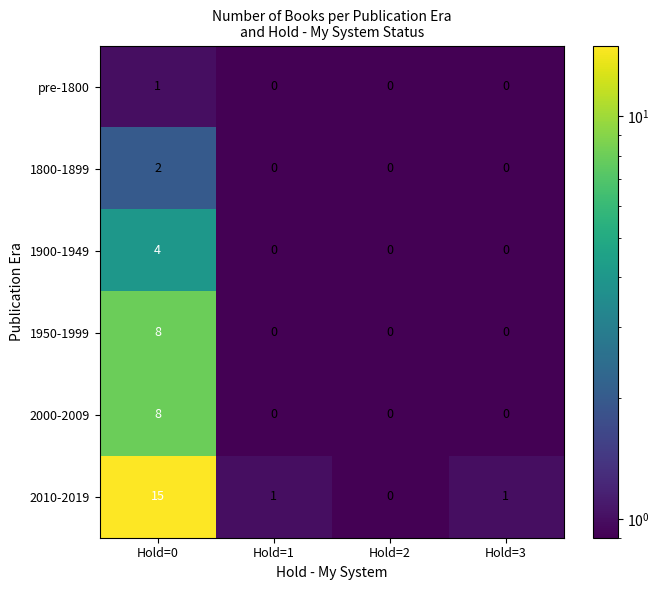

True or false: 1900-1949 has a value of 2 at Hold=0.

False